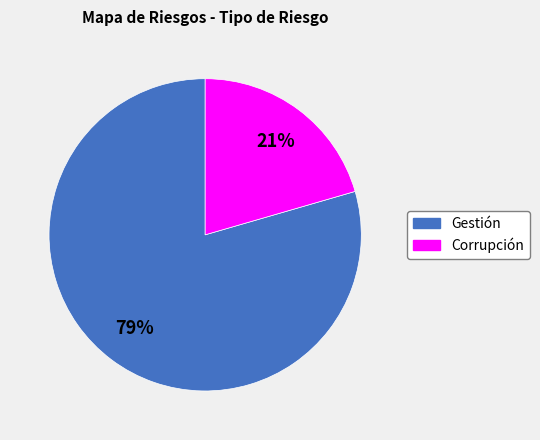

Which category has the smallest portion of the pie?

Corrupción